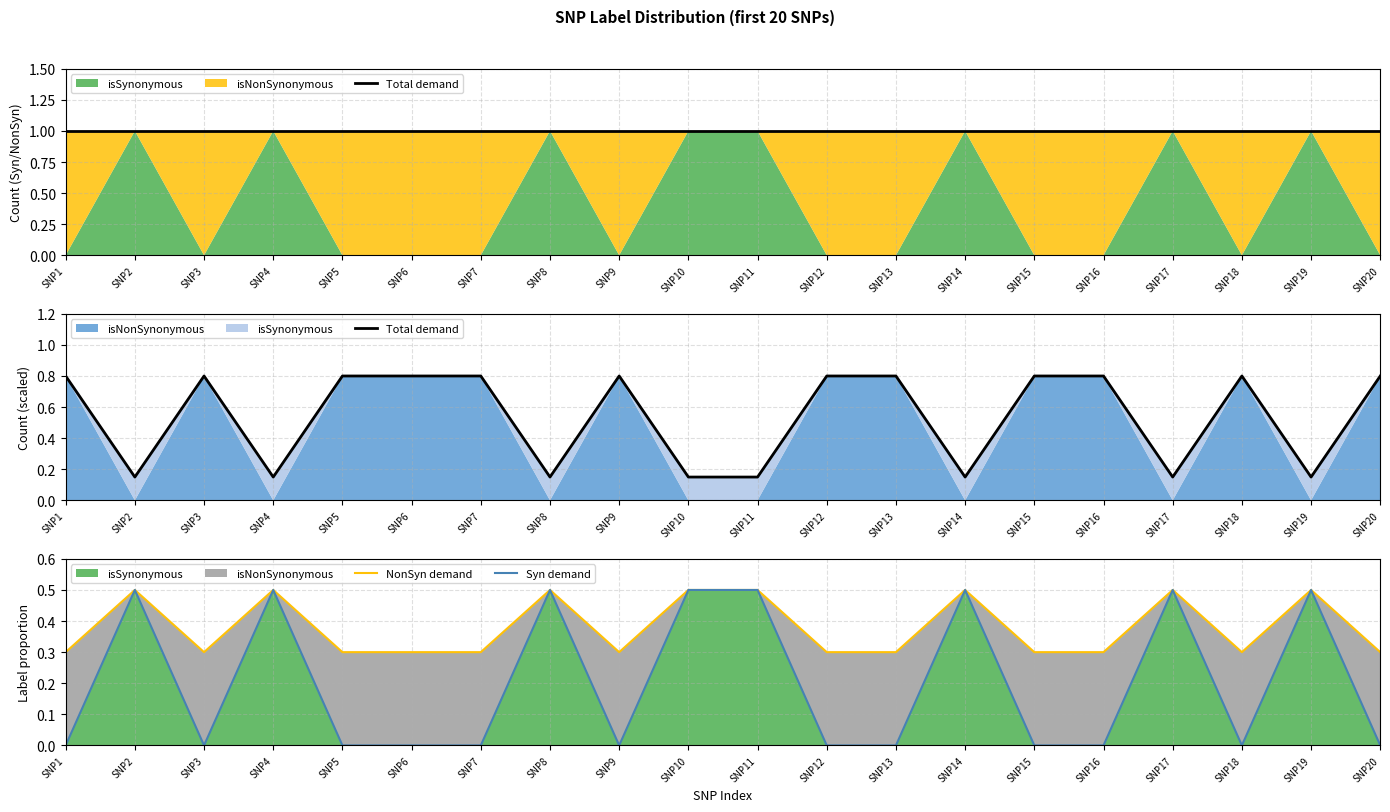

At how many categories does at least one series exceed 0?

20